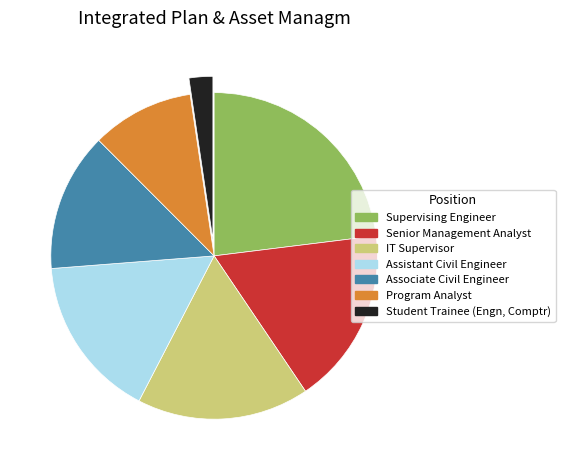

True or false: IT Supervisor accounts for 26% of the total.

False